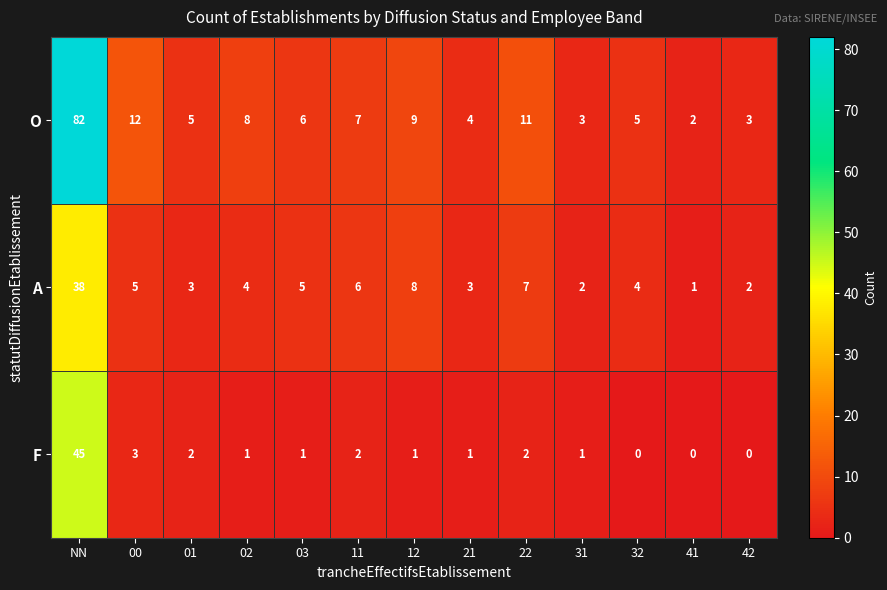

Rank the series by their average value, from highest to lowest.

O, A, F